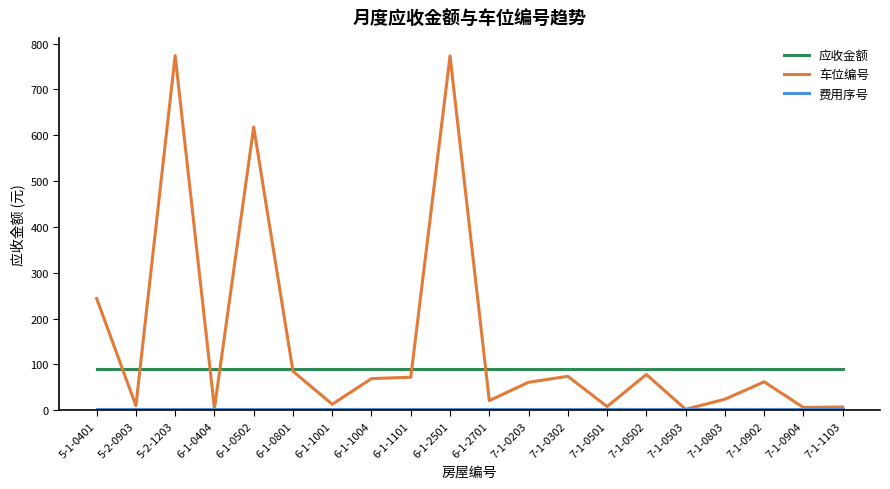

What is the greatest value displayed?

774